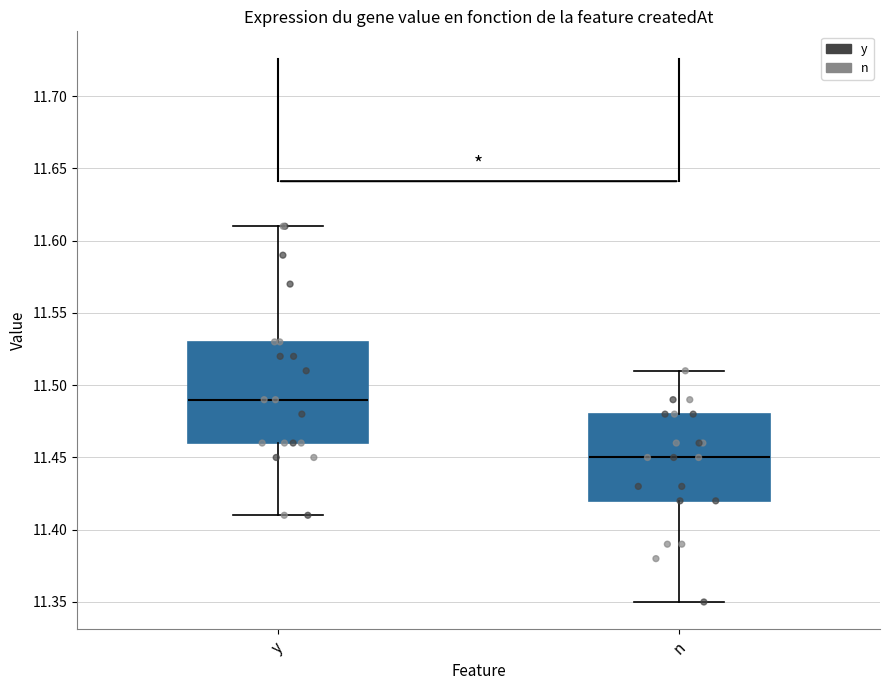

Comparing the boxes themselves (not the whiskers), which one is the tallest?

y